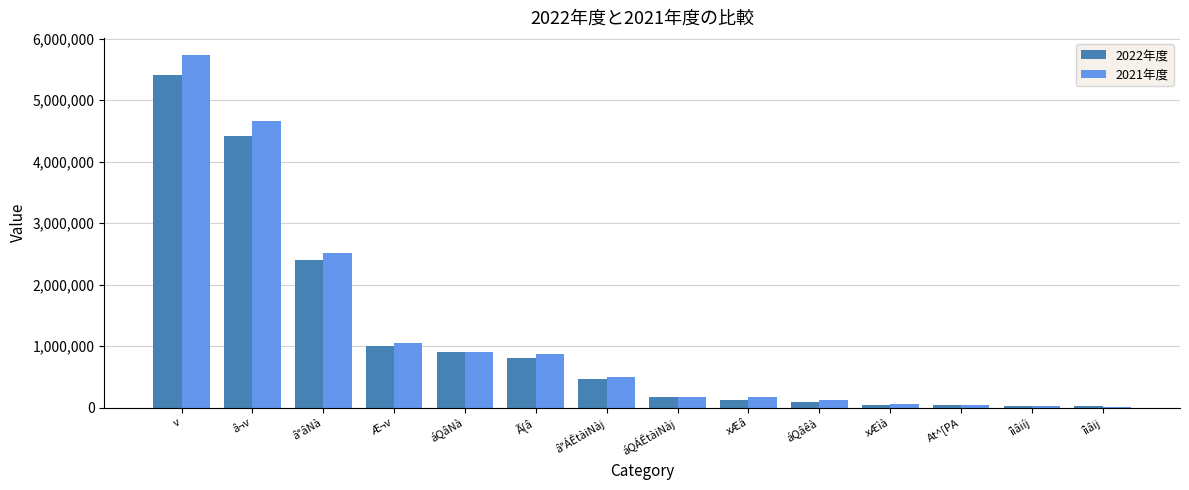

Which category has the highest value in the 2022年度 series?

v